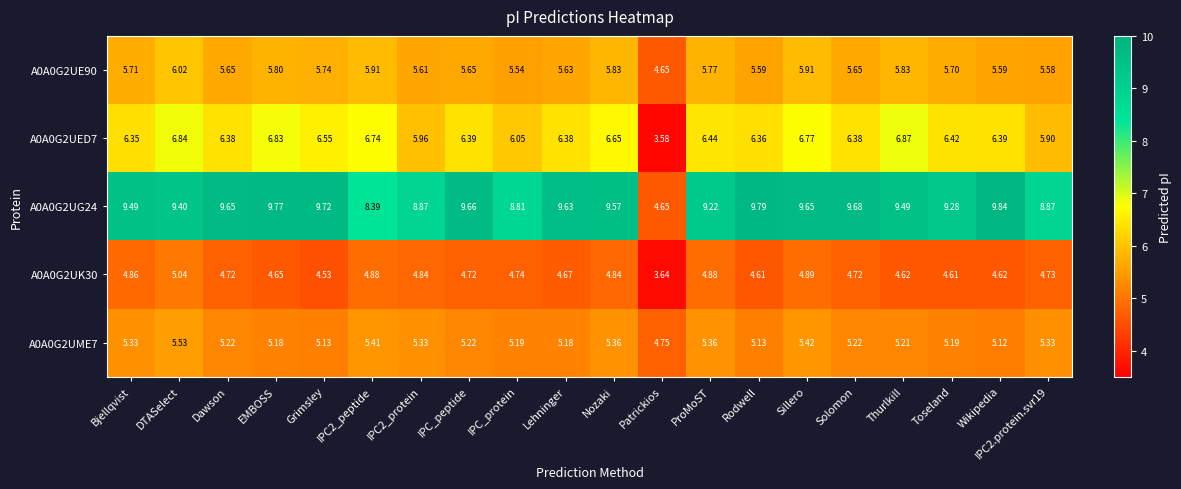

At IPC2_peptide, list the series in order from smallest to largest.

A0A0G2UK30, A0A0G2UME7, A0A0G2UE90, A0A0G2UED7, A0A0G2UG24